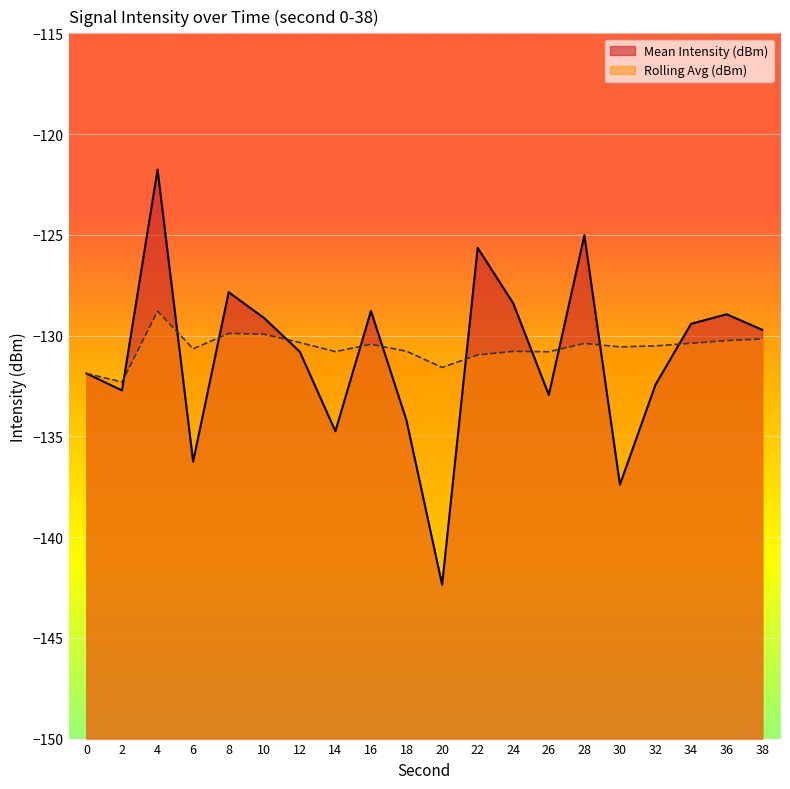

What value does the Rolling Avg (dBm) series have at 0?

-131.9